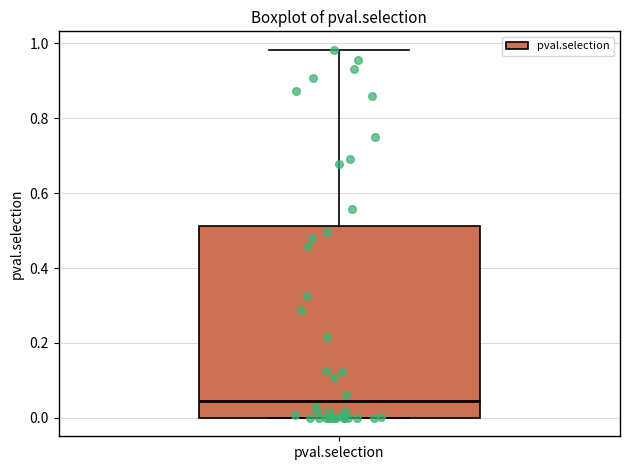

Where does the median line of the box for pval.selection sit on the y-axis? The values are not printed on the chart, so give them approximately, as read against the axis.

0.04